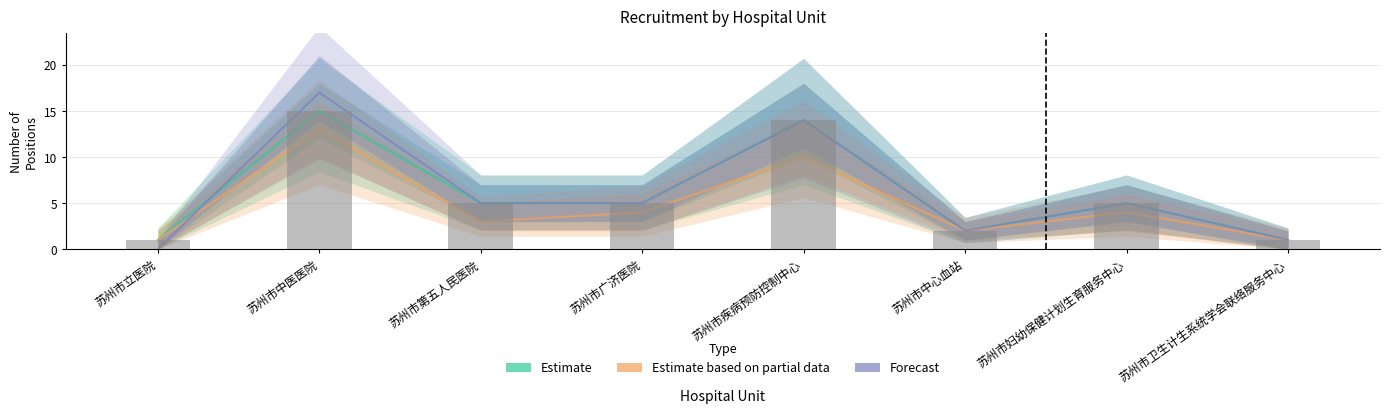

How many distinct data groups are displayed?

3